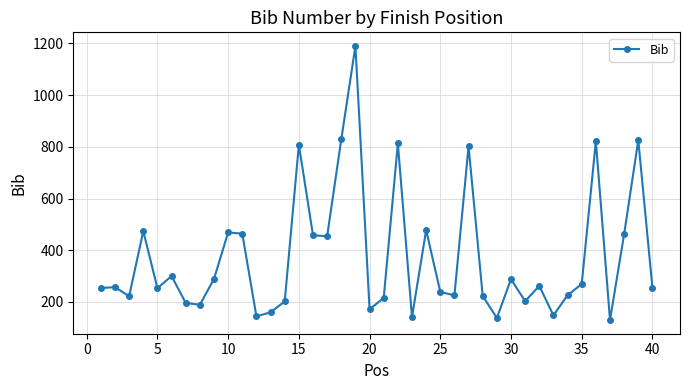

What is the value of the 40th point from the left?

255